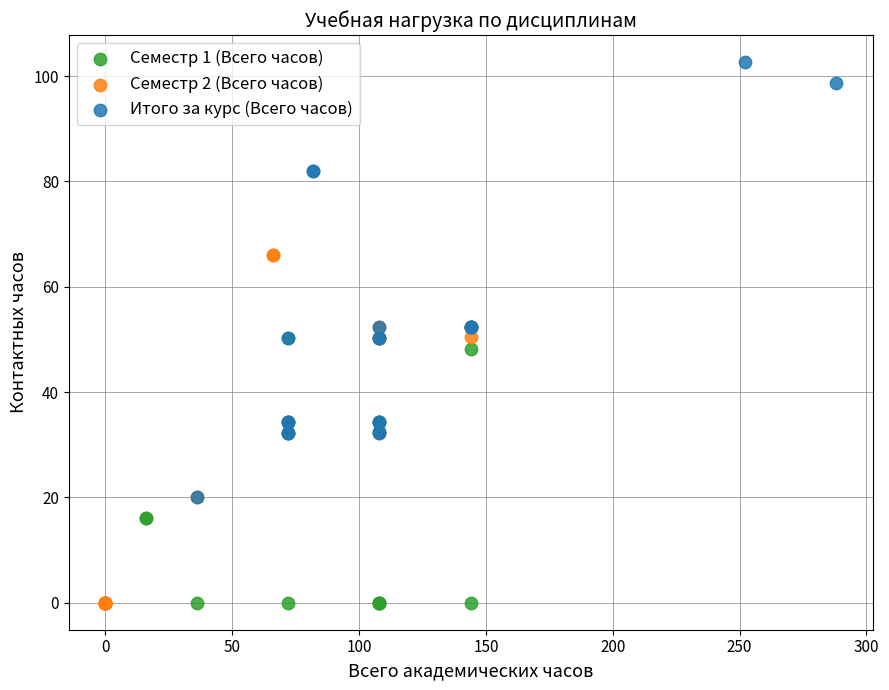

Which series contains the highest Y value?

Итого за курс (Всего часов)